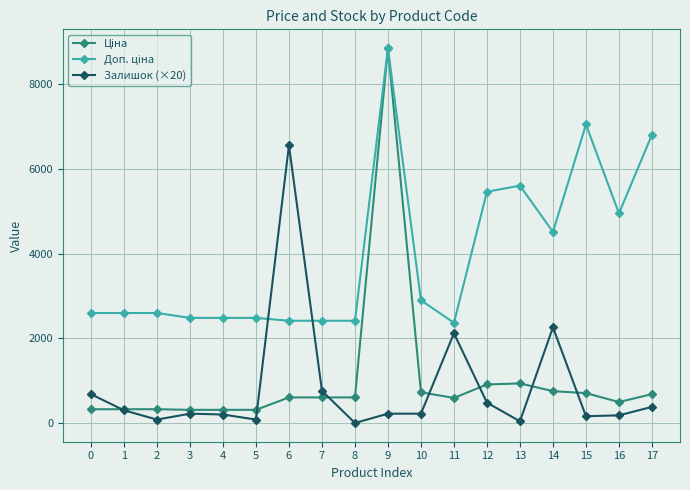

At which category is the sum across all series the highest?

9